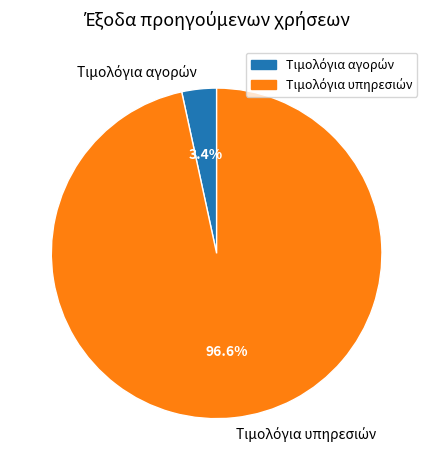

Is there a majority slice in this chart?

Yes